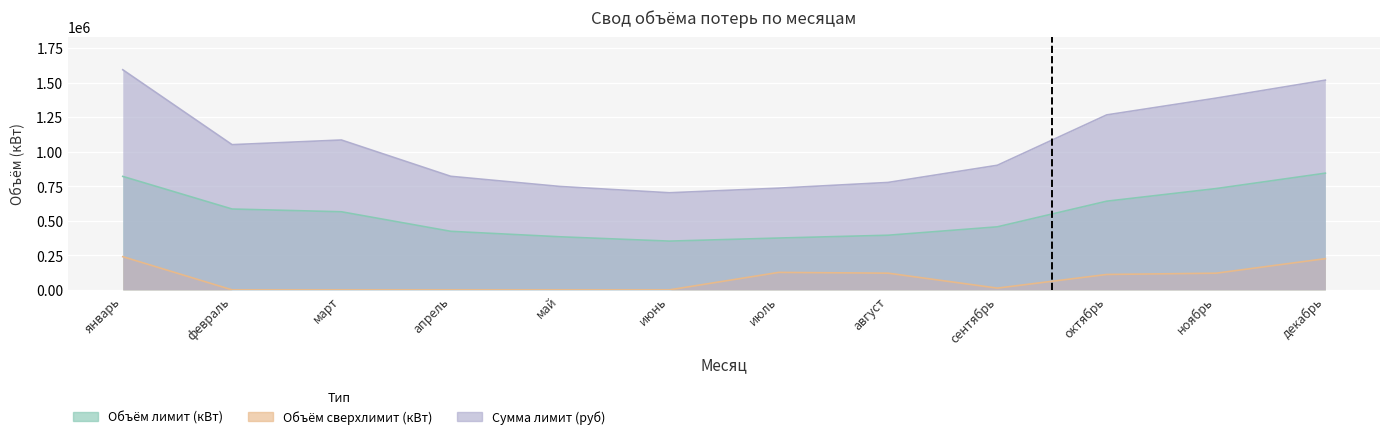

Does the chart display data point markers on the line(s)?

No